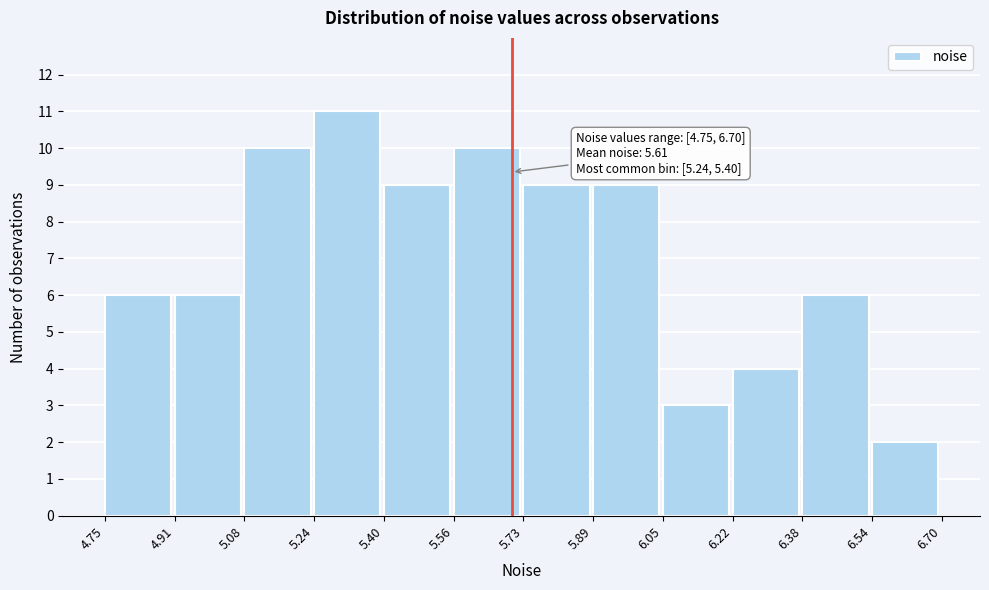

Over which range of the x-axis is the bar tallest?

5.24 to 5.40